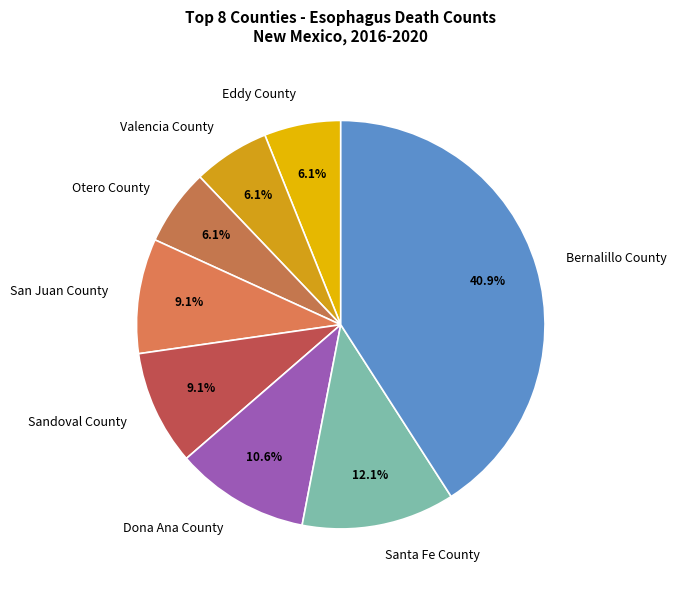

To the nearest percent, what portion does Valencia County represent?

6%